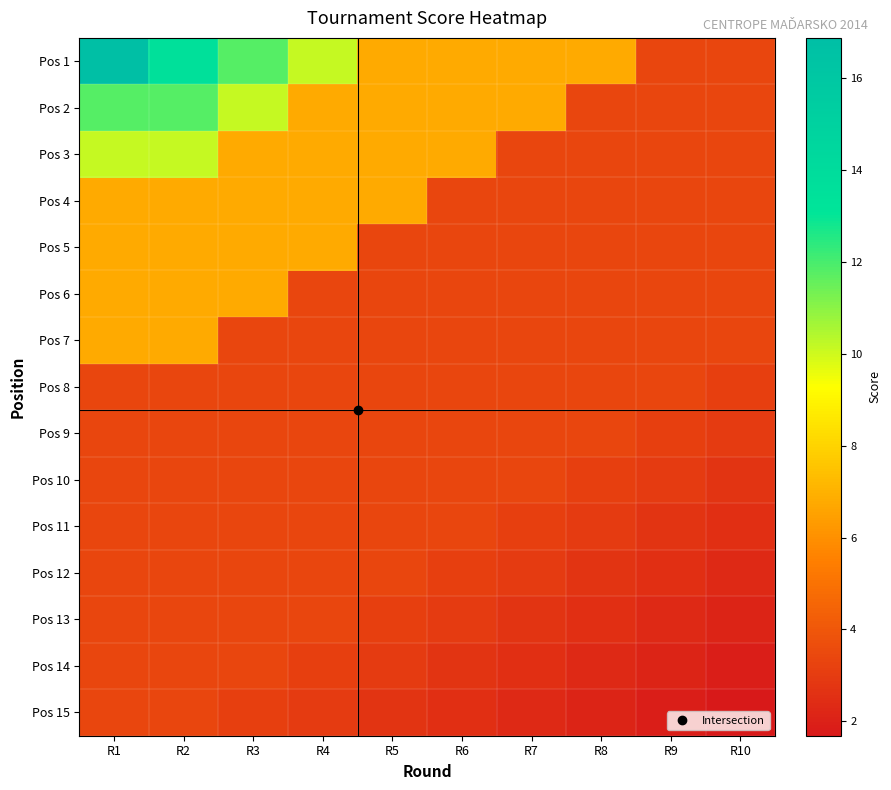

What is the difference between the highest and lowest values at R10?

1.7